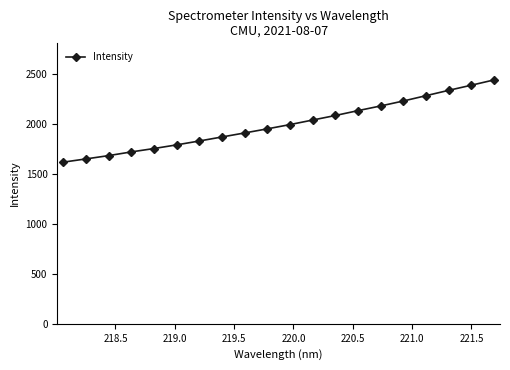

What is the maximum value shown in the chart?

2443.6